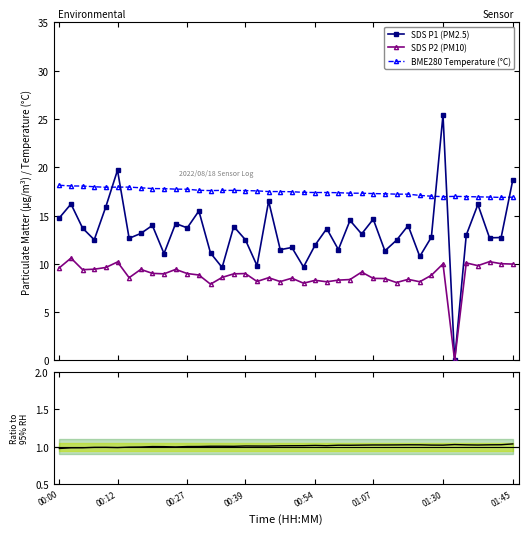

At which category does the chart reach its minimum across all series?

34